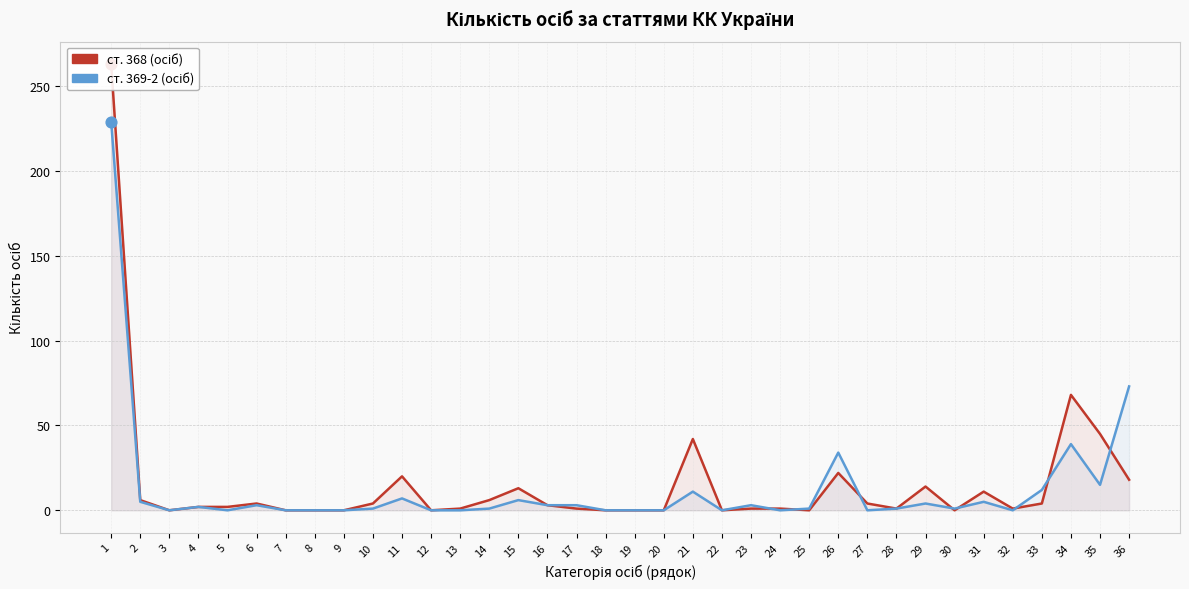

What are all the series names shown in the legend?

ст. 368 (осіб), ст. 369-2 (осіб)